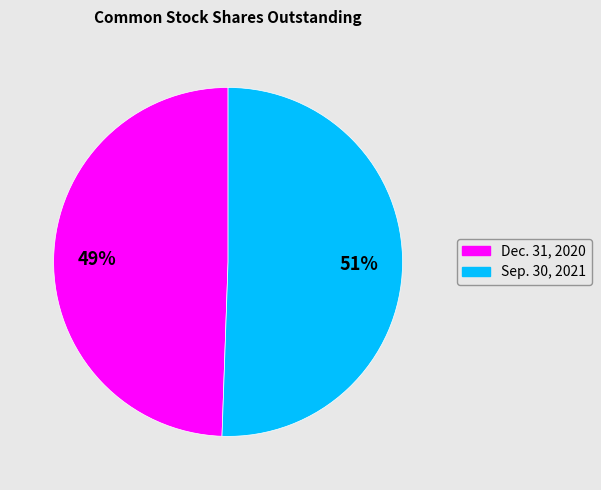

What is the smallest slice in the pie chart?

Dec. 31, 2020